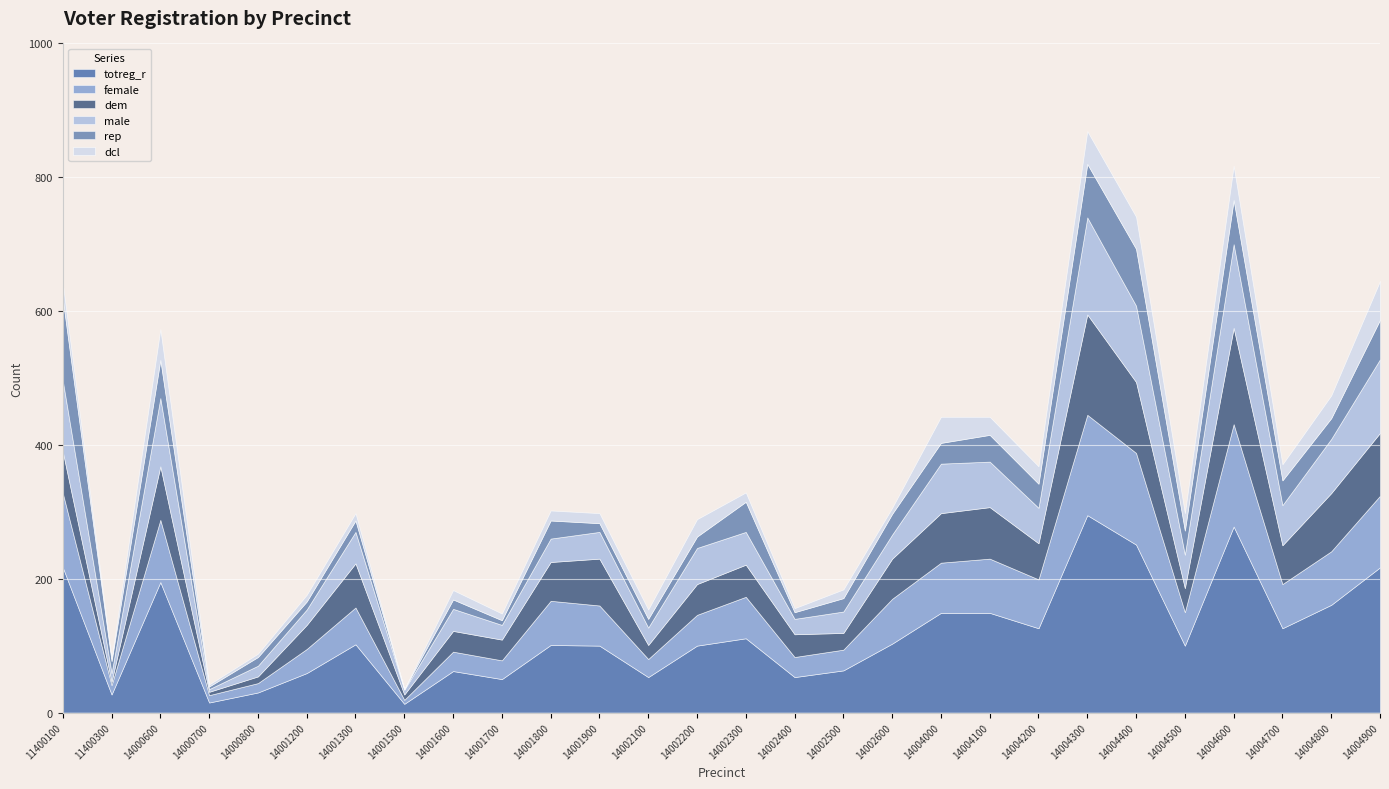

What is the approximate value of male at 14001600, to the nearest 5?

35